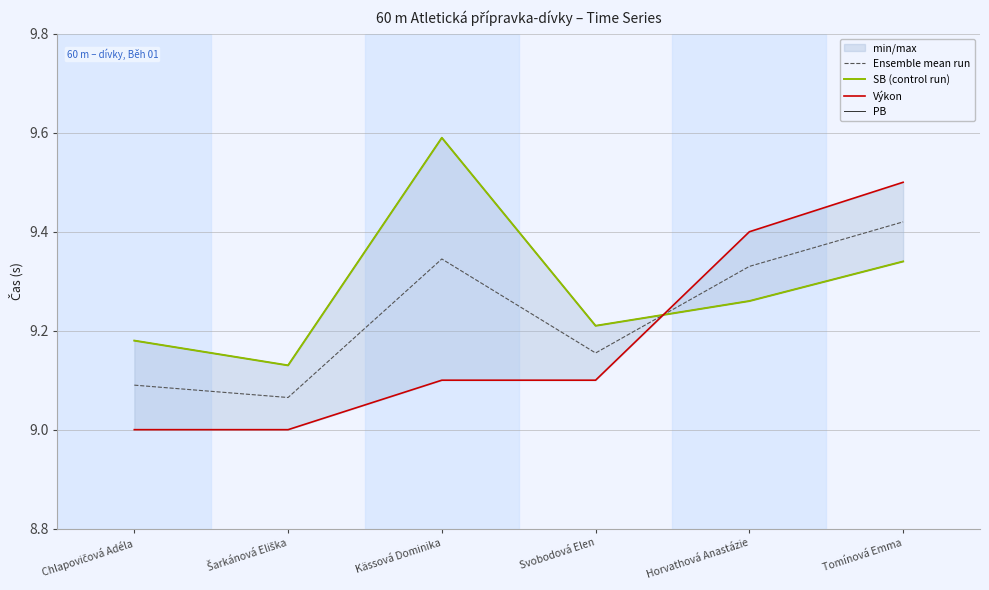

What is the spread (max minus min) of values at Horvathová Anastázie?

0.1